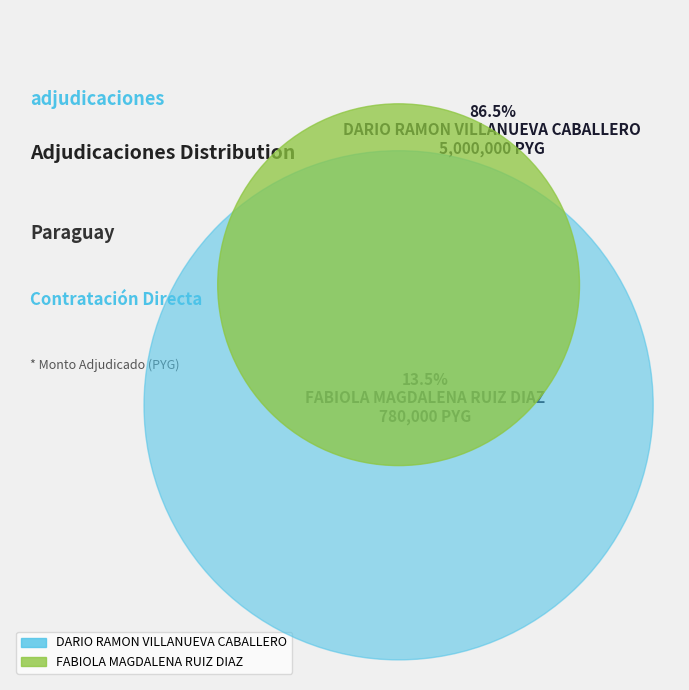

To the nearest percent, what percentage of the pie is FABIOLA MAGDALENA RUIZ DIAZ?

13%